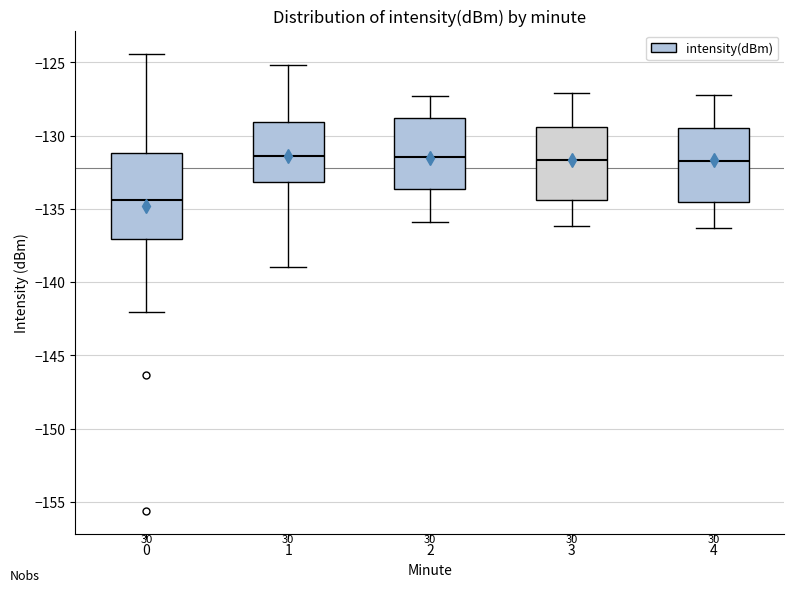

Comparing the boxes themselves (not the whiskers), which one is the tallest?

0